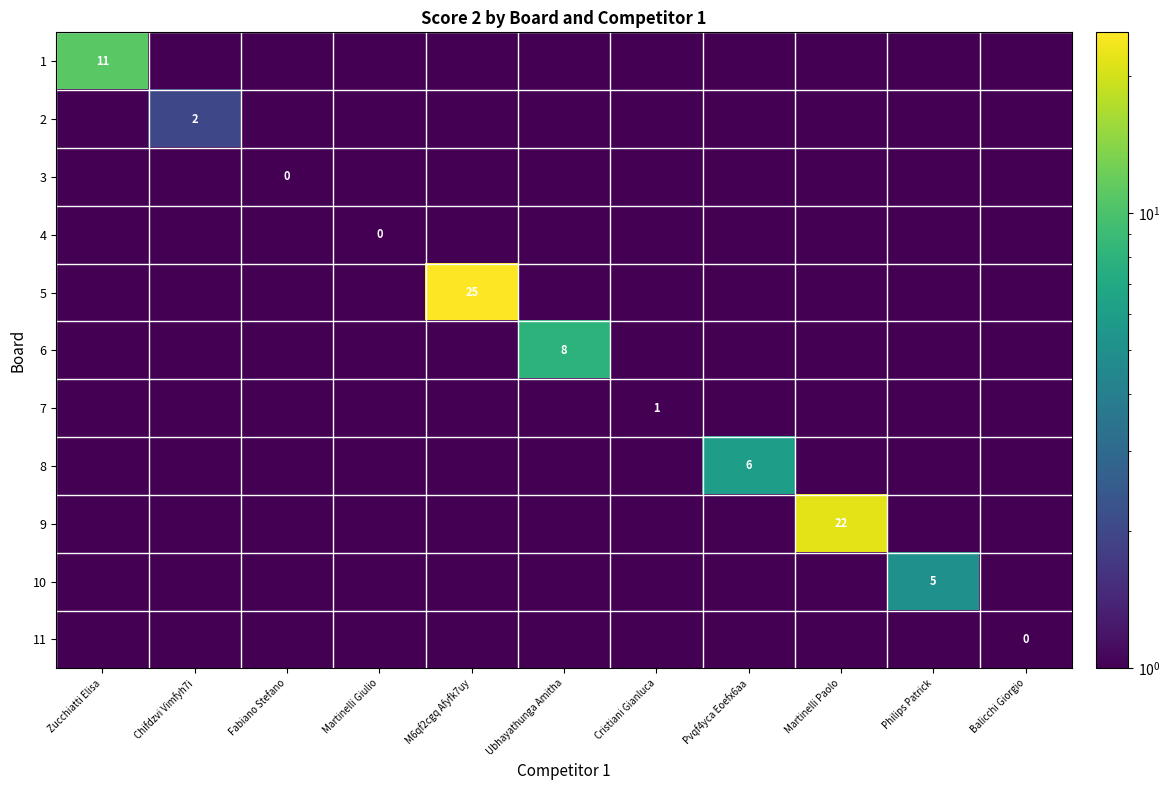

Is it true that 10 equals 5.0 at Philips Patrick?

True